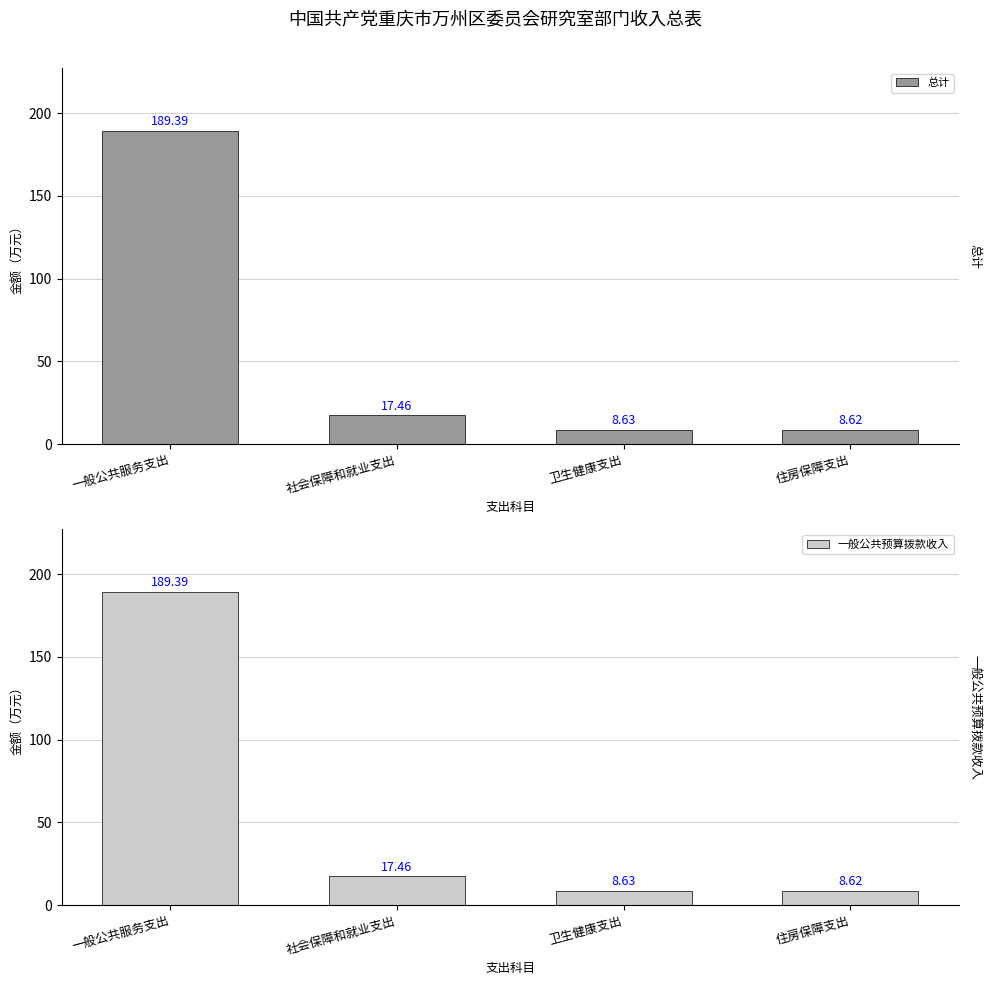

What is the value of the 总计 bar at the 1st from the left?

189.4